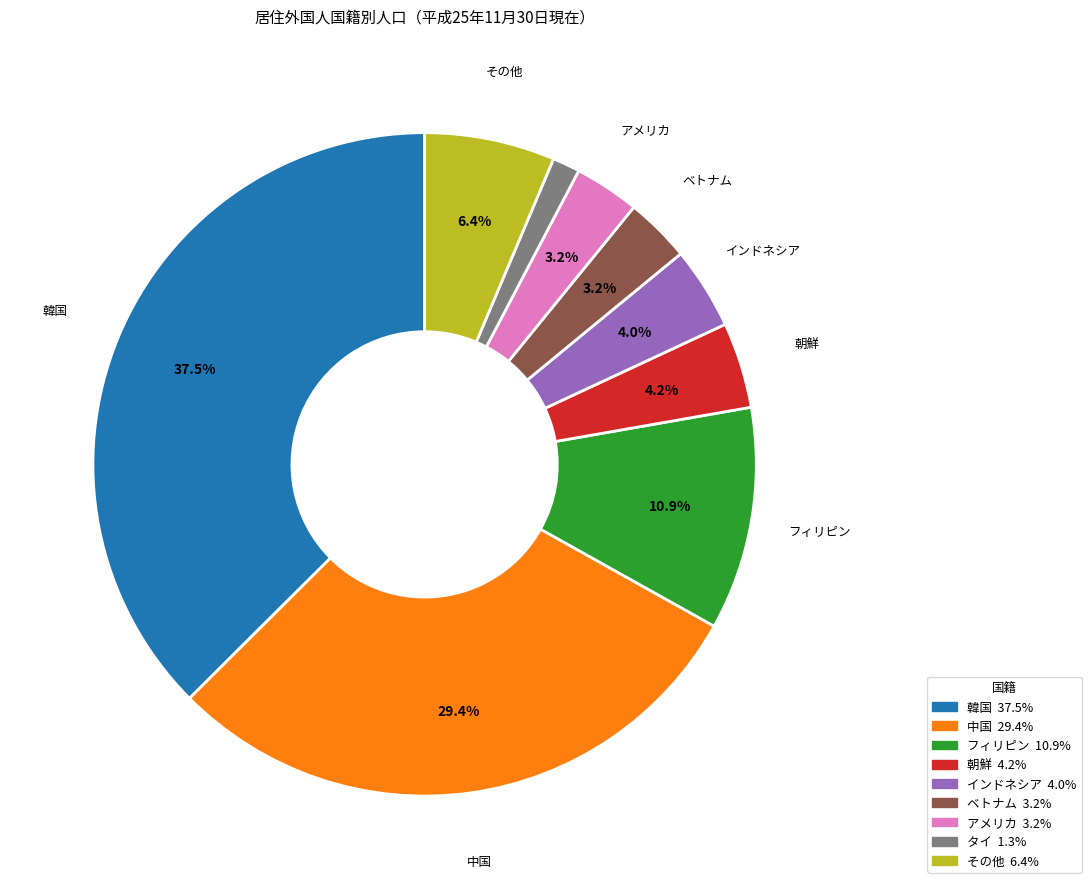

Is there a majority slice in this chart?

No